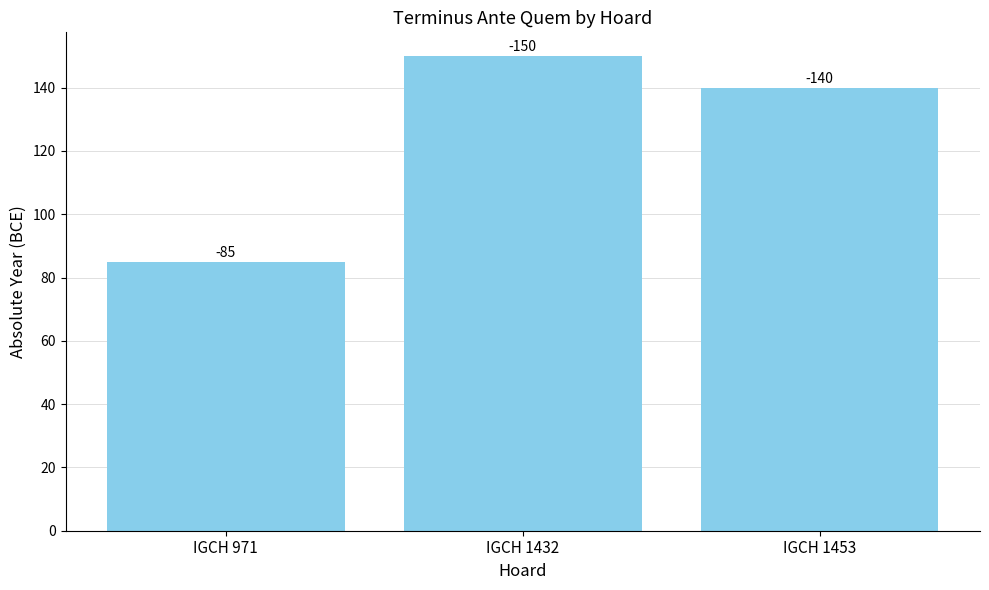

True or false: the data shows 85 at IGCH 971.

True